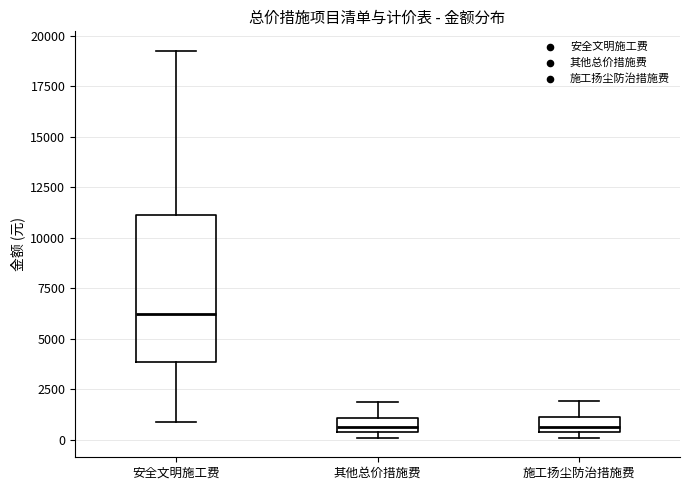

Which box is the tallest, from its lower edge to its upper edge?

安全文明施工费